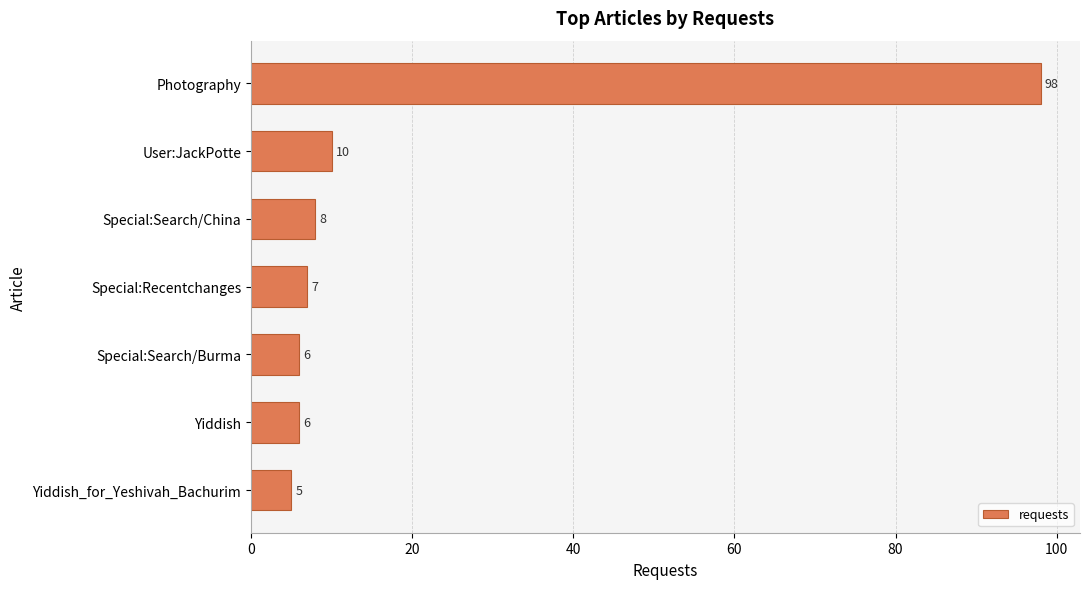

What is the difference between the maximum and second lowest values?

92